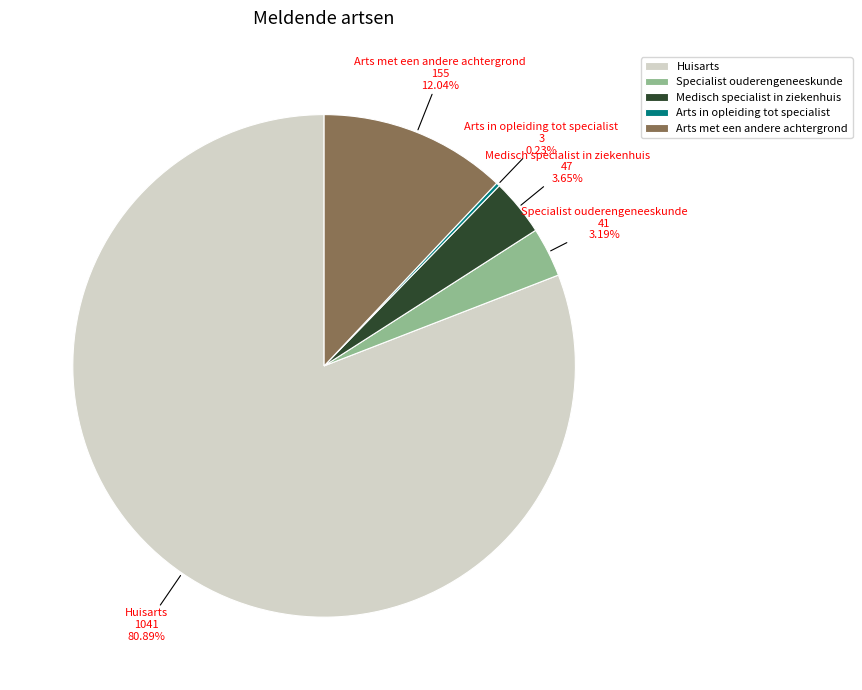

Is there a majority slice in this chart?

Yes